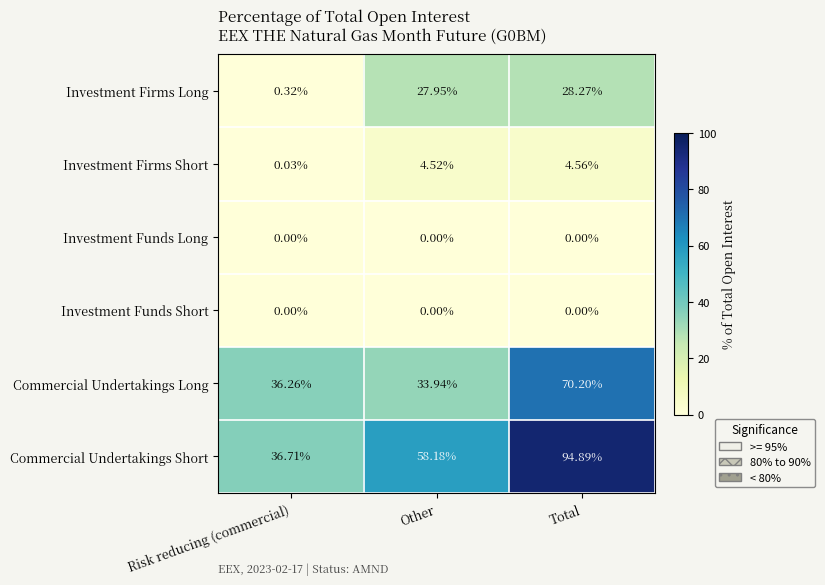

Count the number of categories in the chart.

3